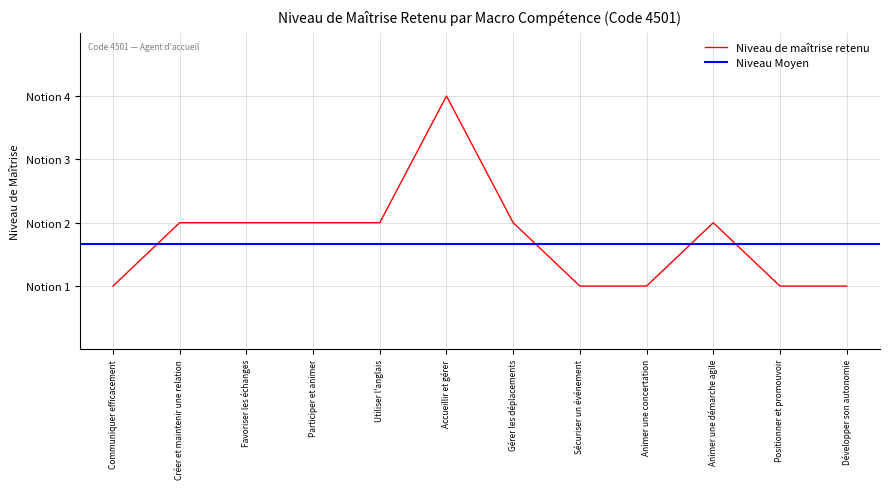

What is the difference between the second highest and second lowest values?

1